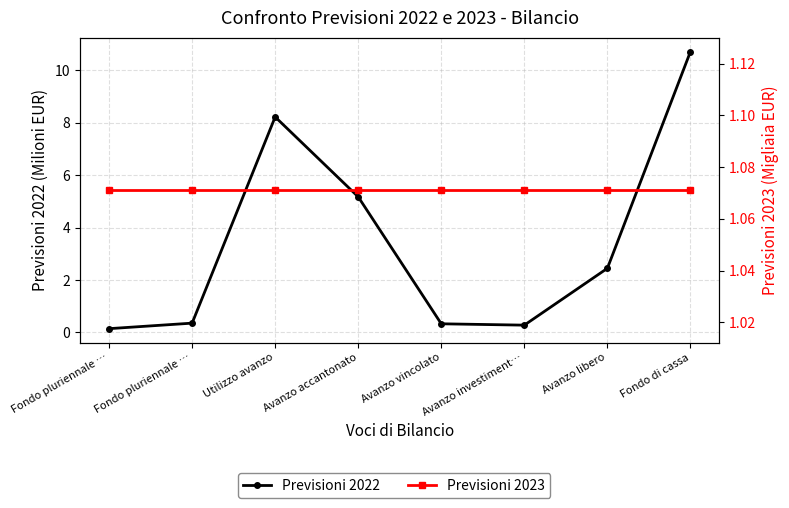

What is the minimum value for Previsioni 2022?

0.1